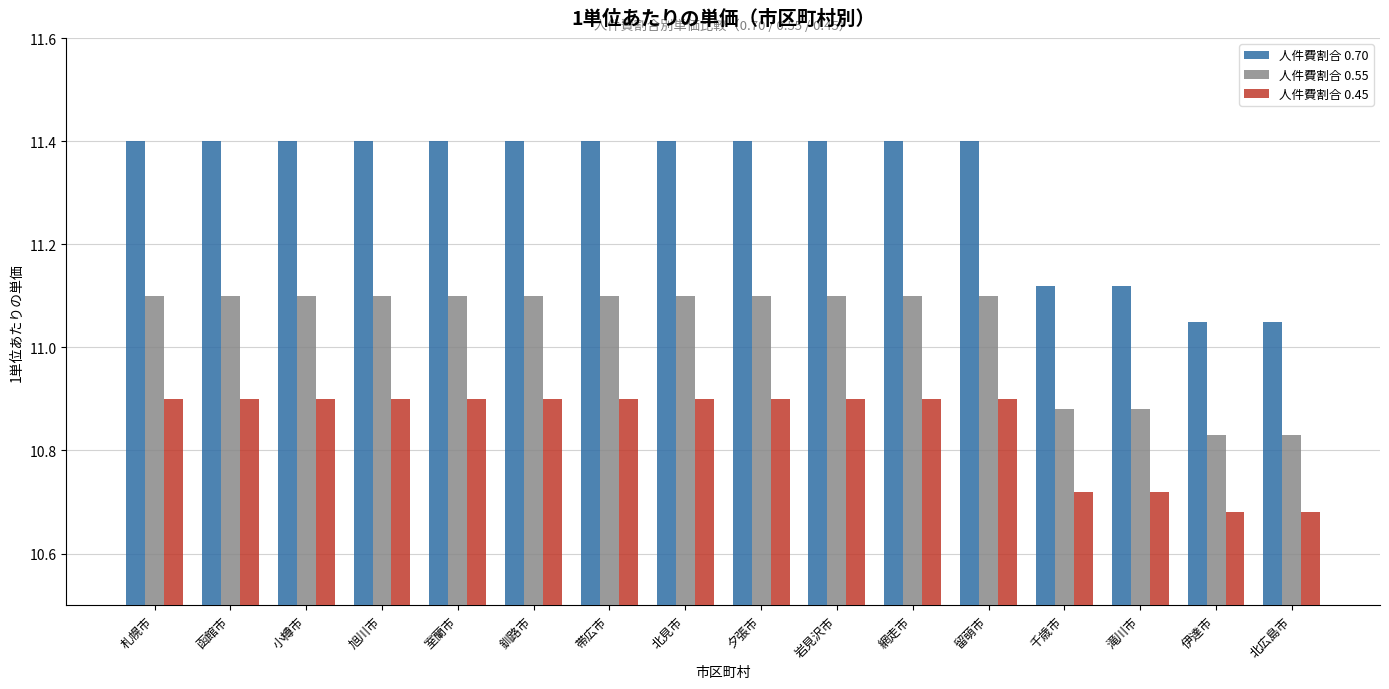

Which series changed the most between 滝川市 and 北広島市?

人件費割合 0.70